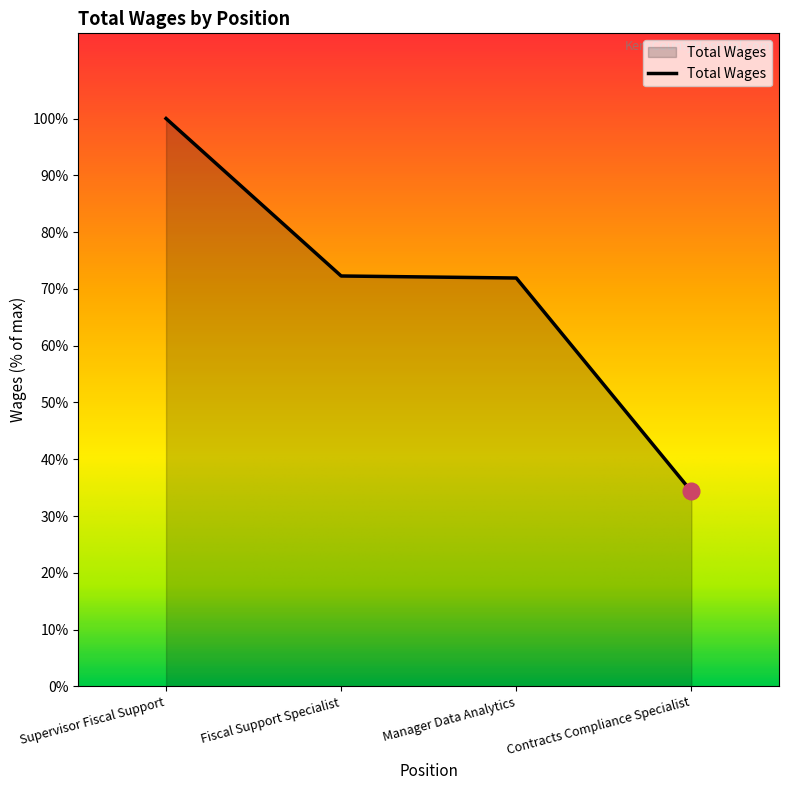

Is this an area chart (filled region under the line)?

Yes